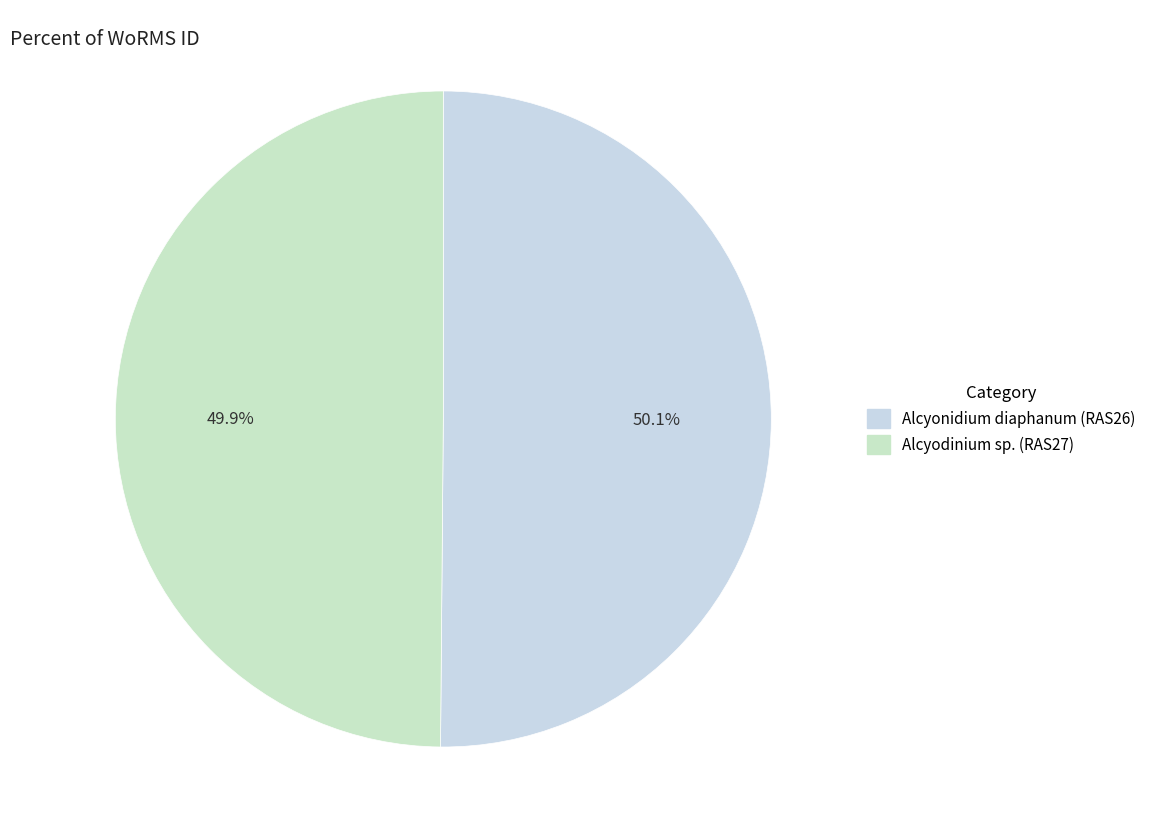

How many slices are in this pie chart?

2